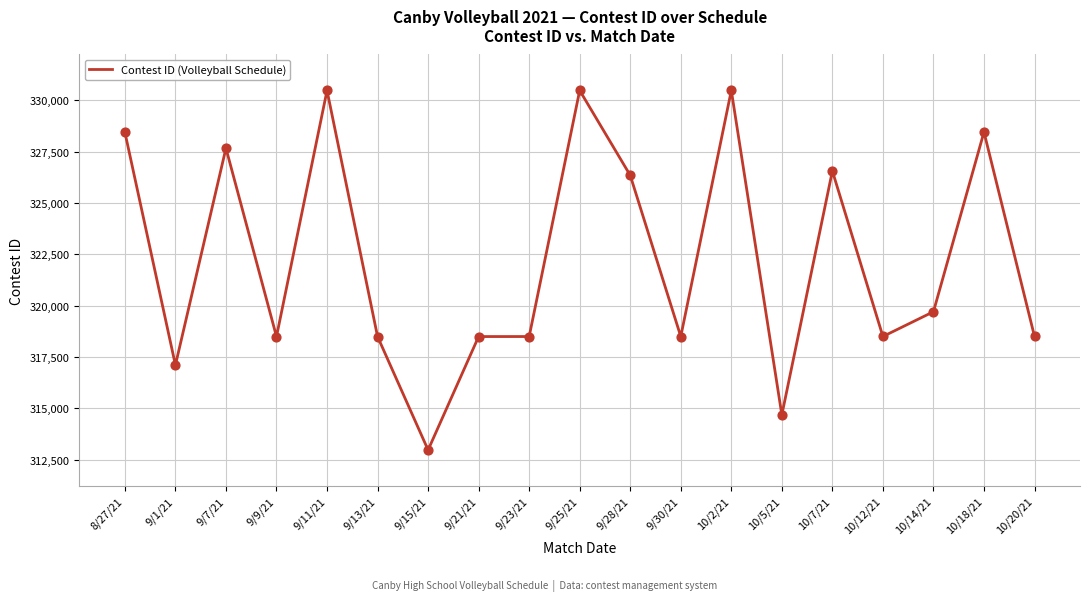

Between 9/1/21 and 10/18/21, which is larger?

10/18/21